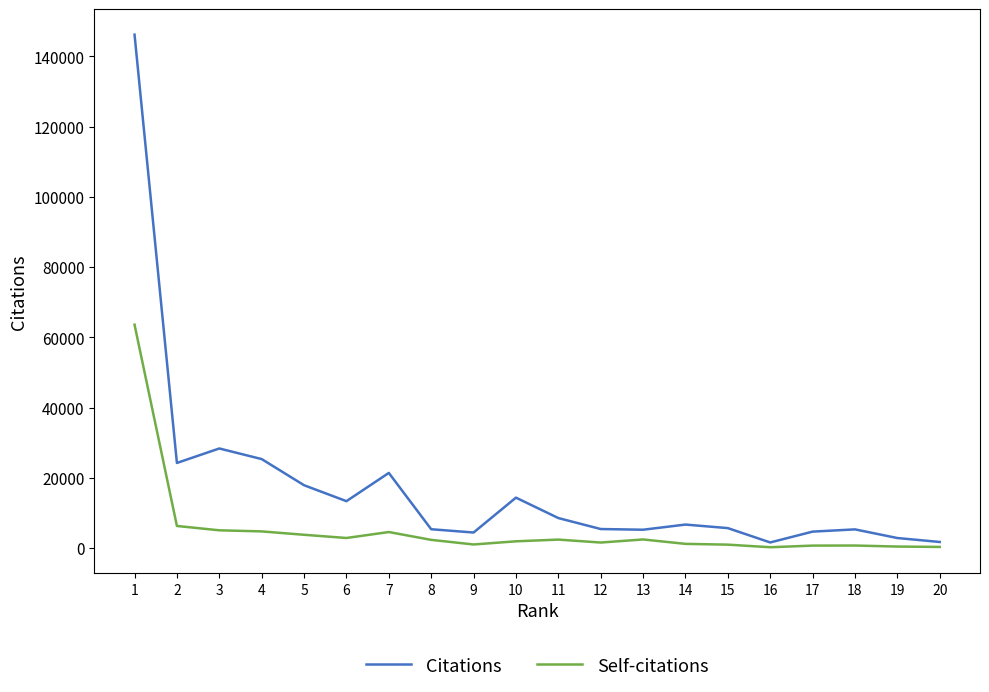

What is the smallest value displayed?

221